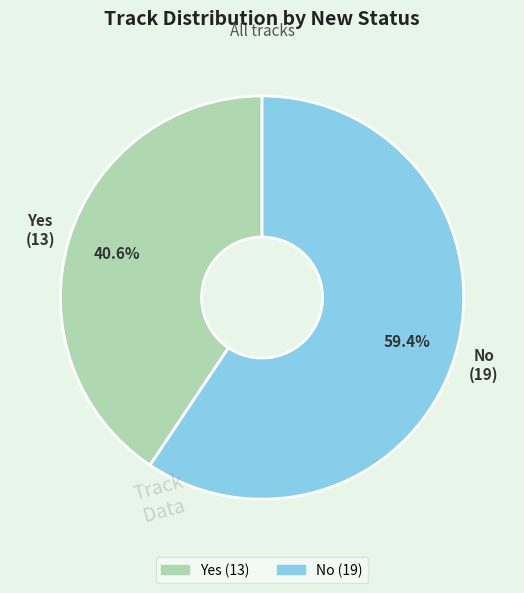

Rank the categories by value from lowest to highest.

Yes, No